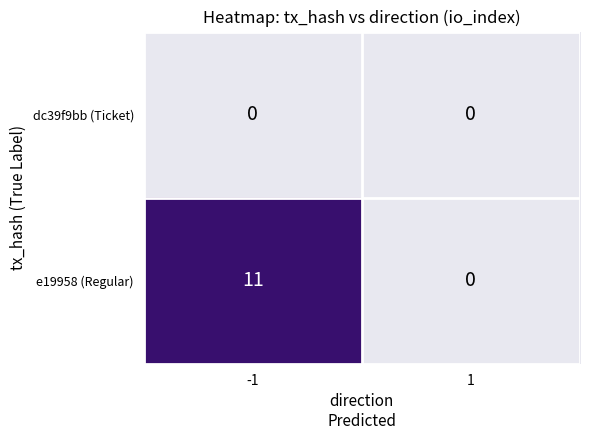

Rank the series at -1 from highest to lowest value.

e19958 (Regular), dc39f9bb (Ticket)